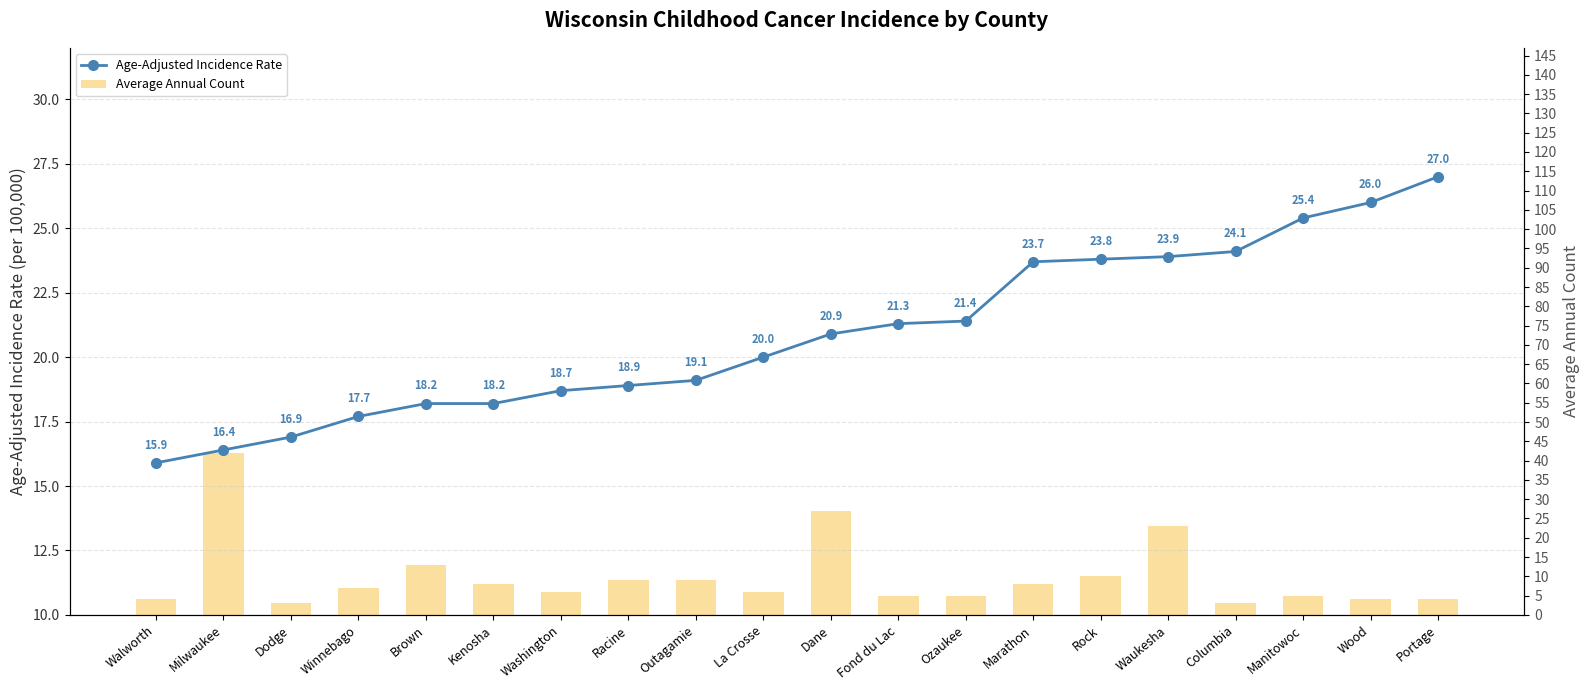

What is the value of the Age-Adjusted Incidence Rate bar at the 14th from the left?

23.7